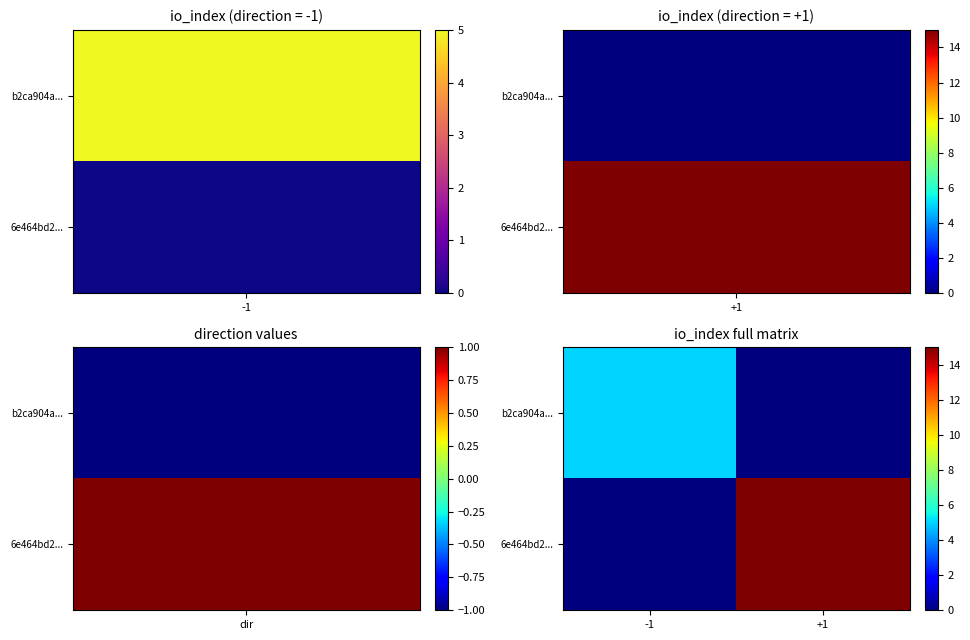

At which category does the chart reach its minimum across all series?

1